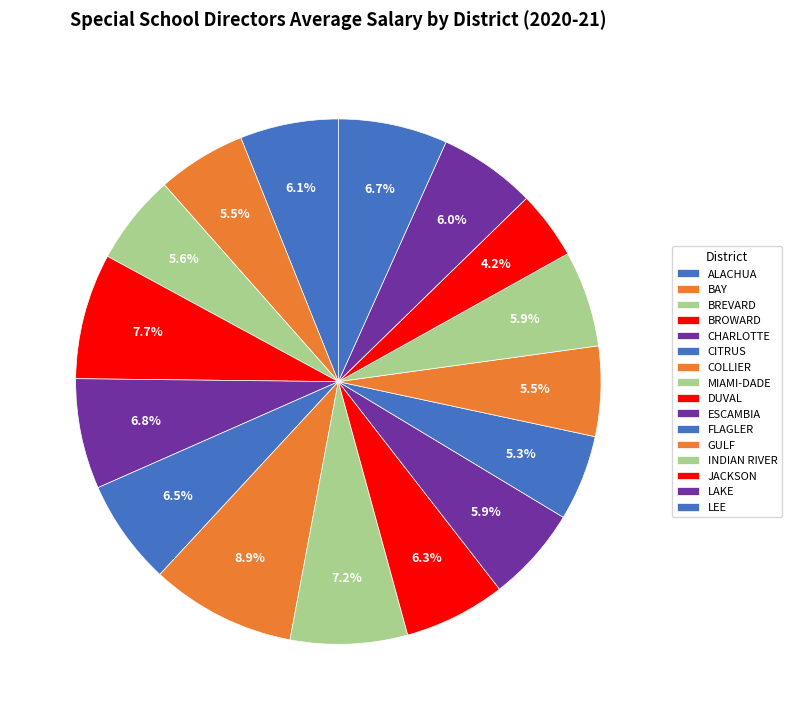

How many slices are in this pie chart?

16